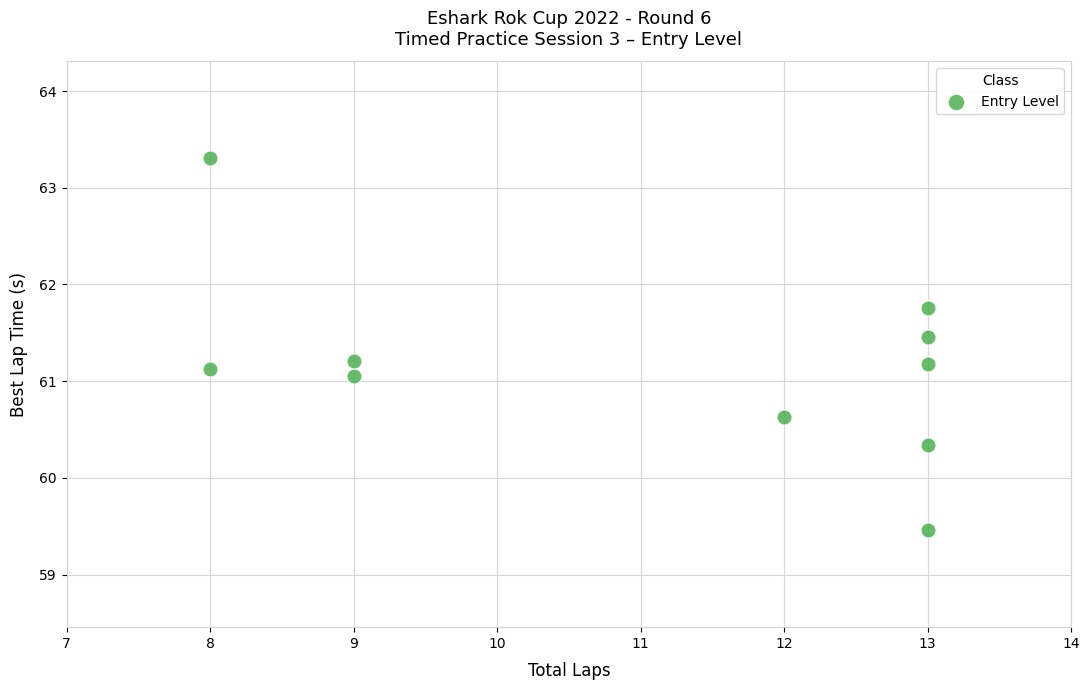

What is the range of X values (max minus min)?

5.0